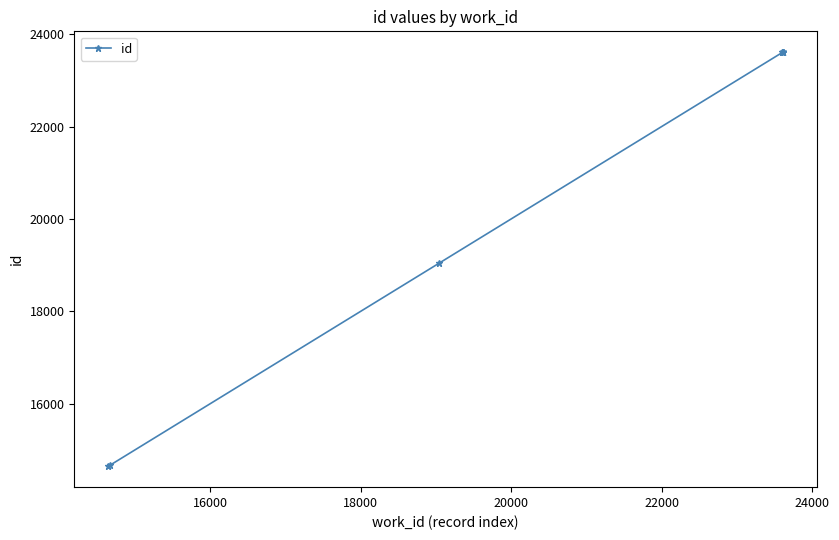

What is the value of the 3rd point from the left?

19042